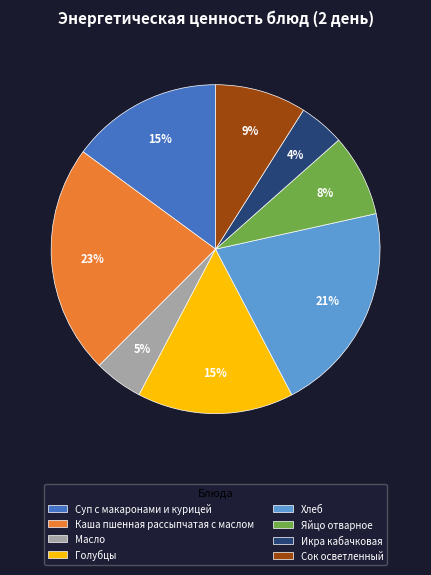

Is the sum of Яйцо отварное and Голубцы greater than half?

No